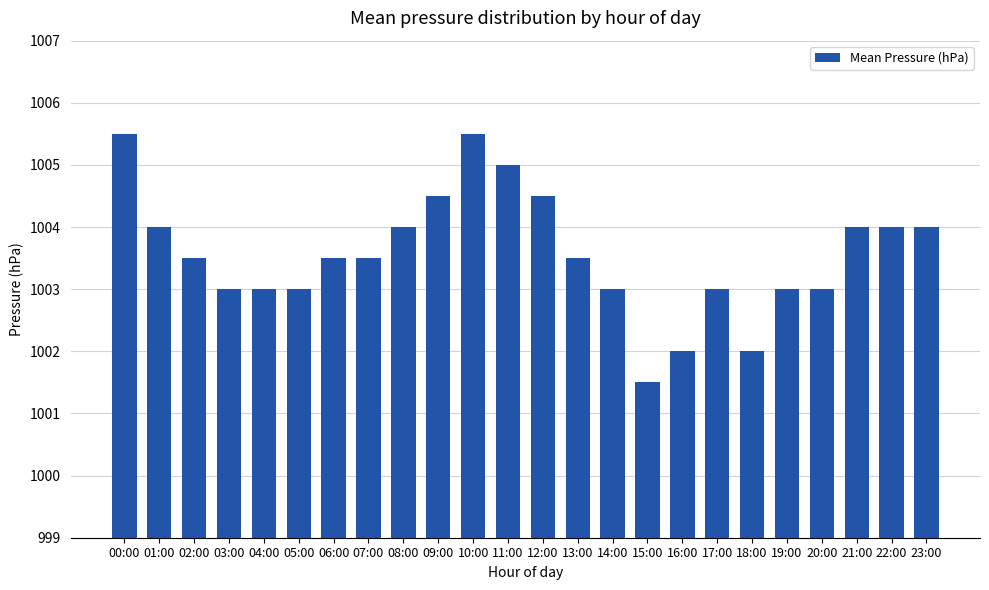

Count the values in the range 1003 to 1004.

16